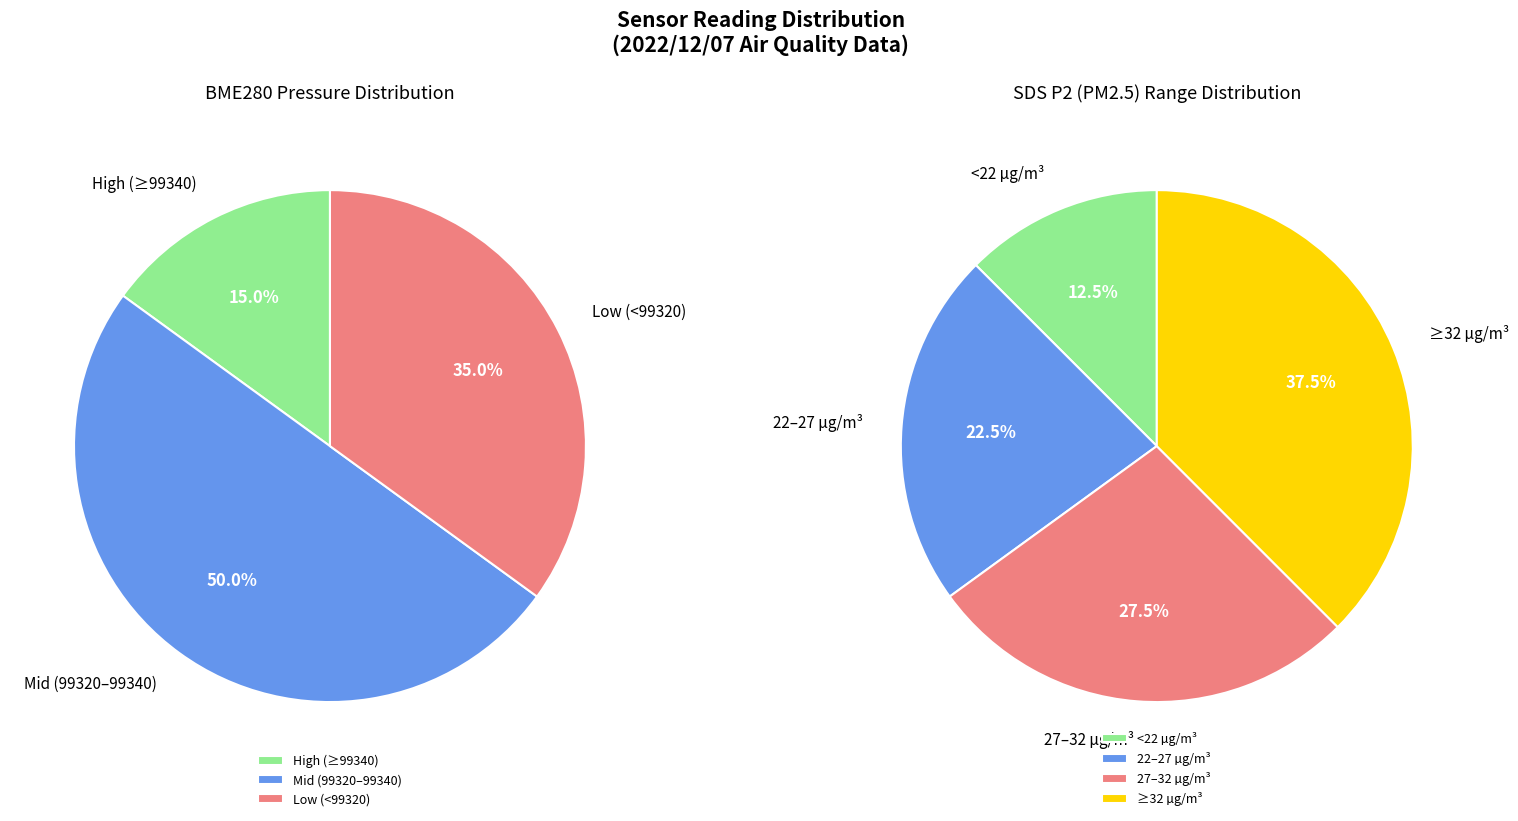

What is the difference between the highest and lowest values at 37?

31.7